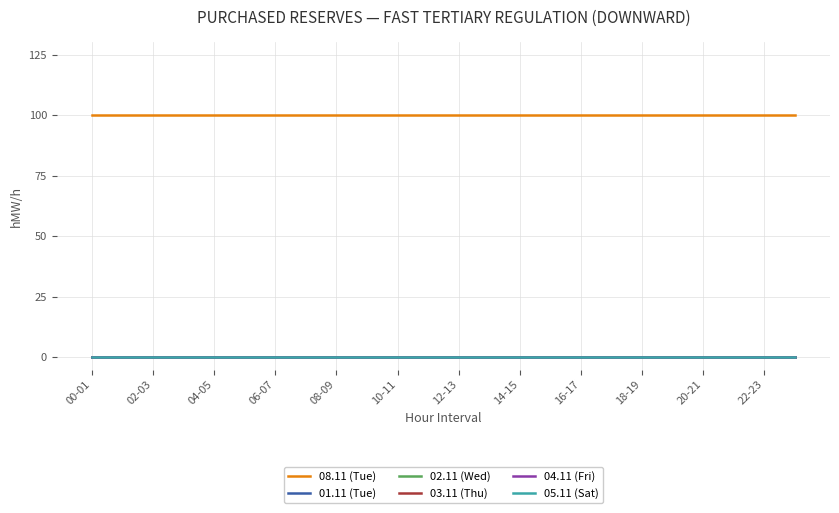

What is the greatest value displayed?

100